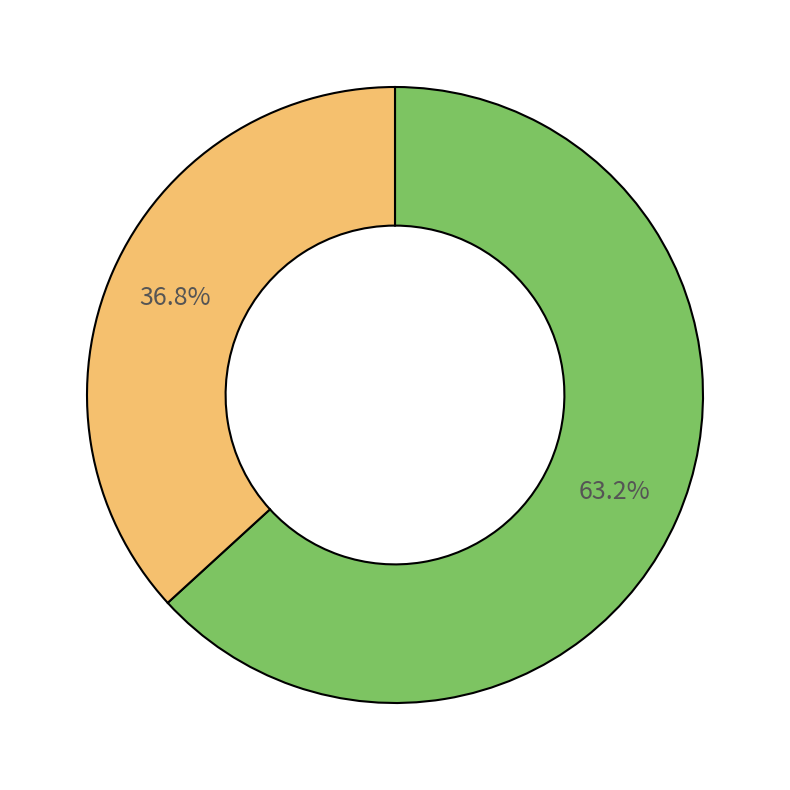

Is there any slice that represents more than half of the pie?

Yes